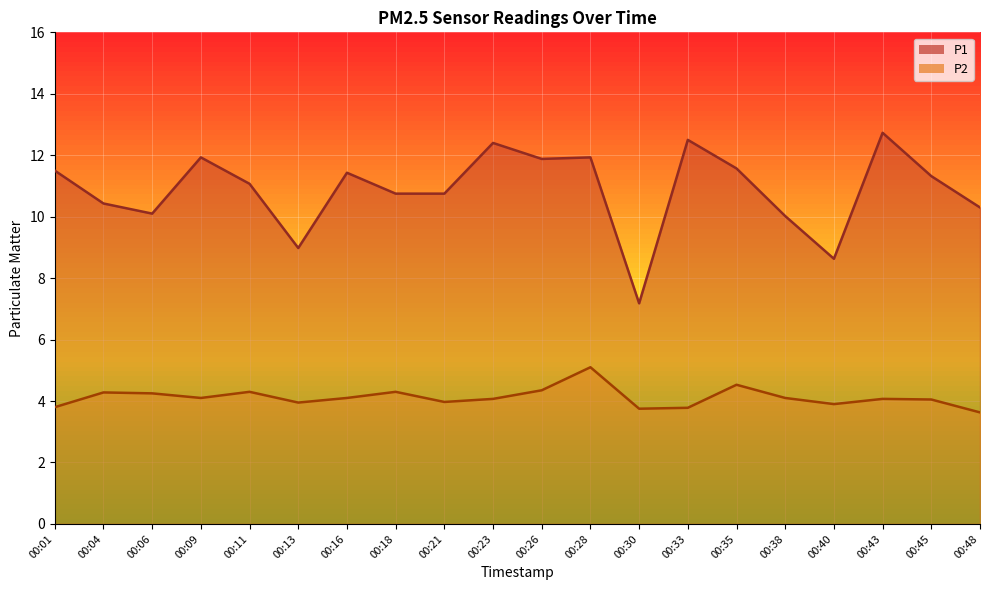

How many interior local valleys does the P1 series have?

5